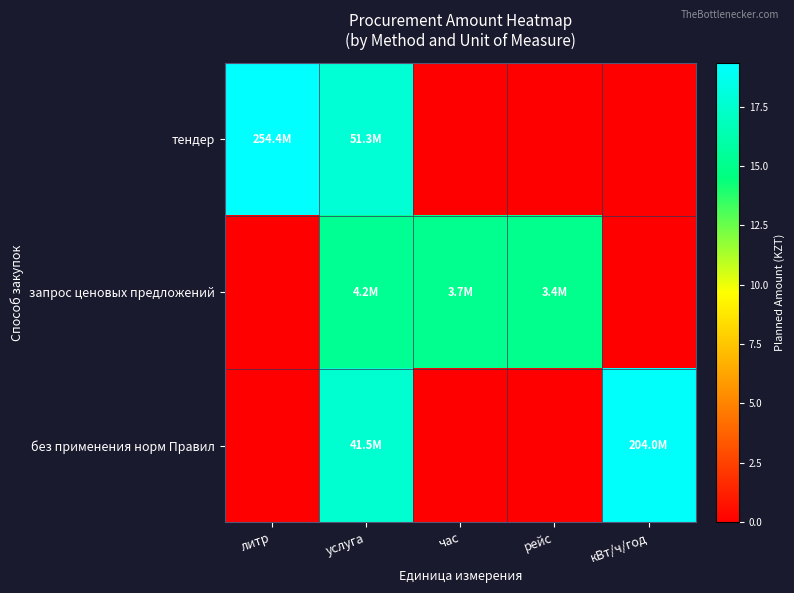

At which category is the sum across all series the highest?

услуга